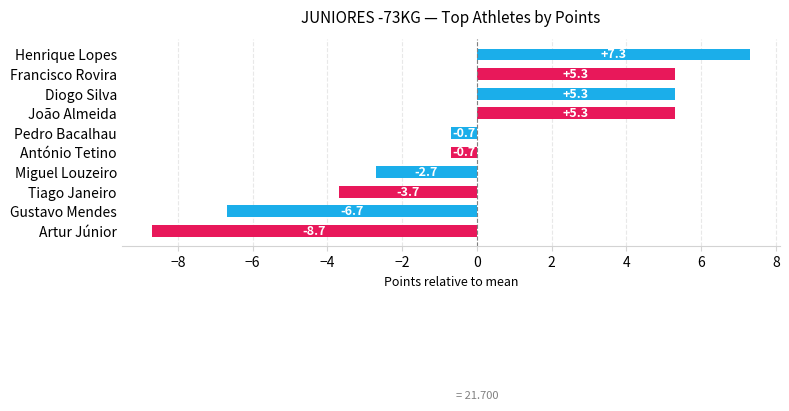

True or false: the data shows -6.6 at Tiago Janeiro.

False